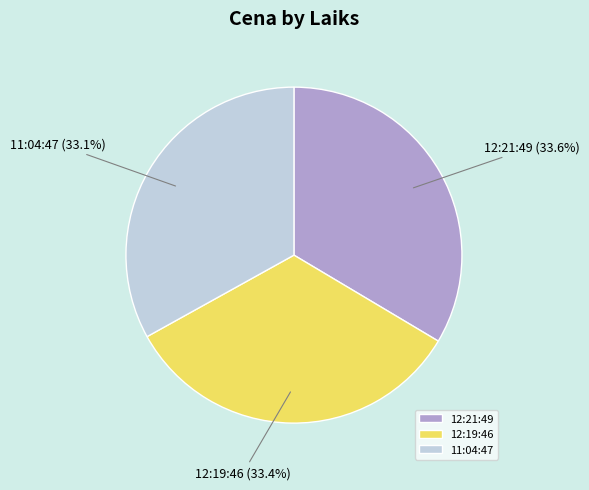

To the nearest percent, what is the average slice percentage?

33%